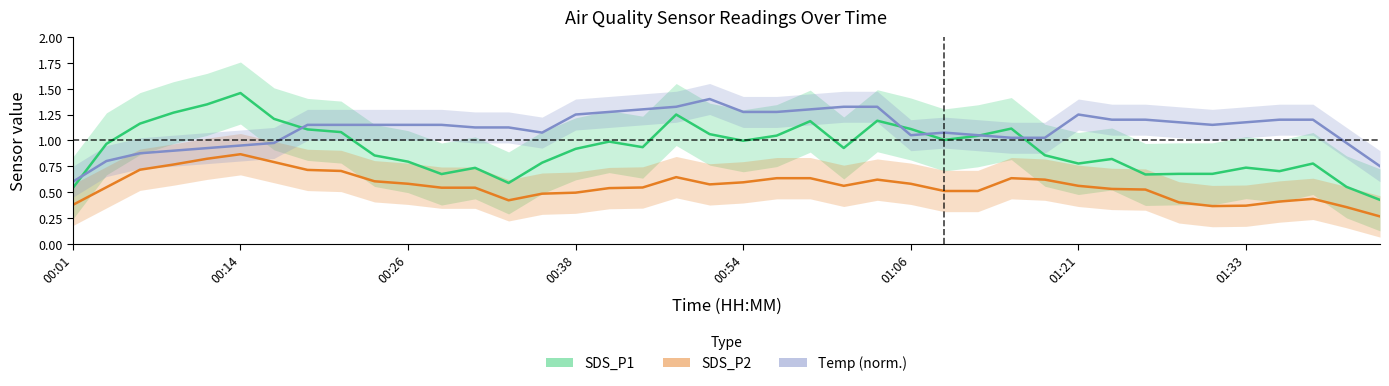

Is it true that Temp (norm.) equals 0.7 at 39?

True